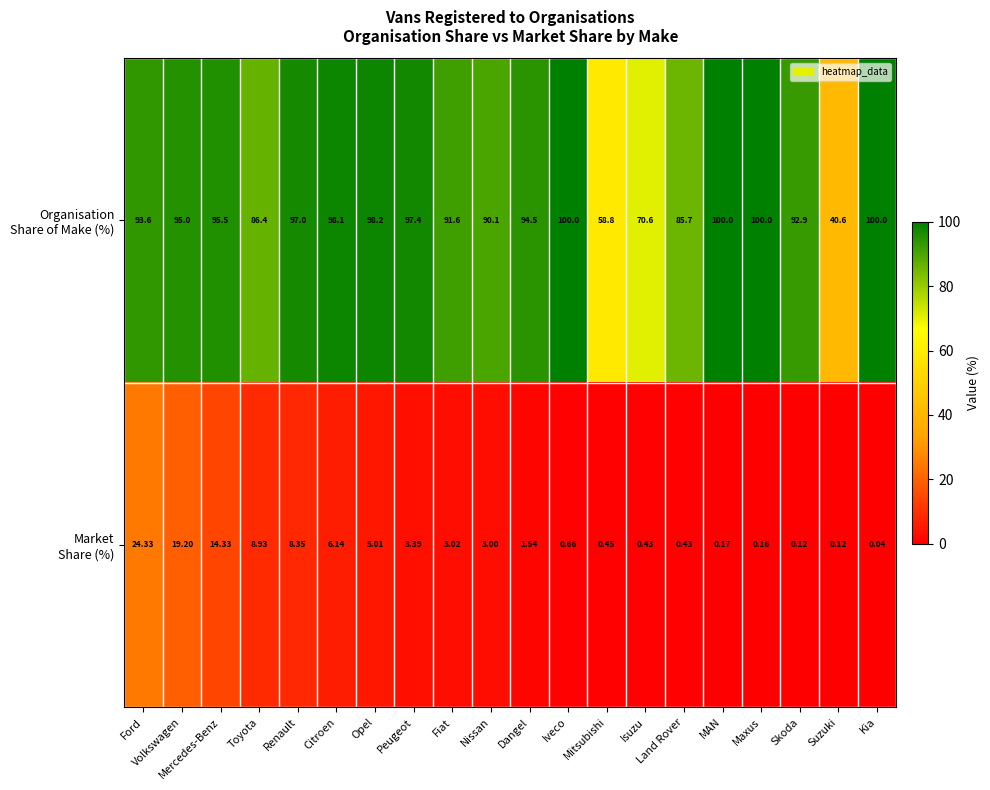

At which category is the sum across all series the highest?

Ford